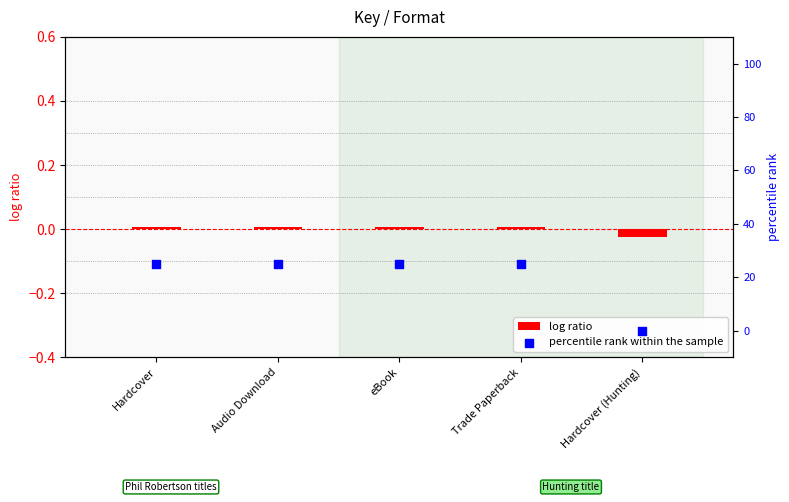

What is the total value across all series at eBook?

25.0